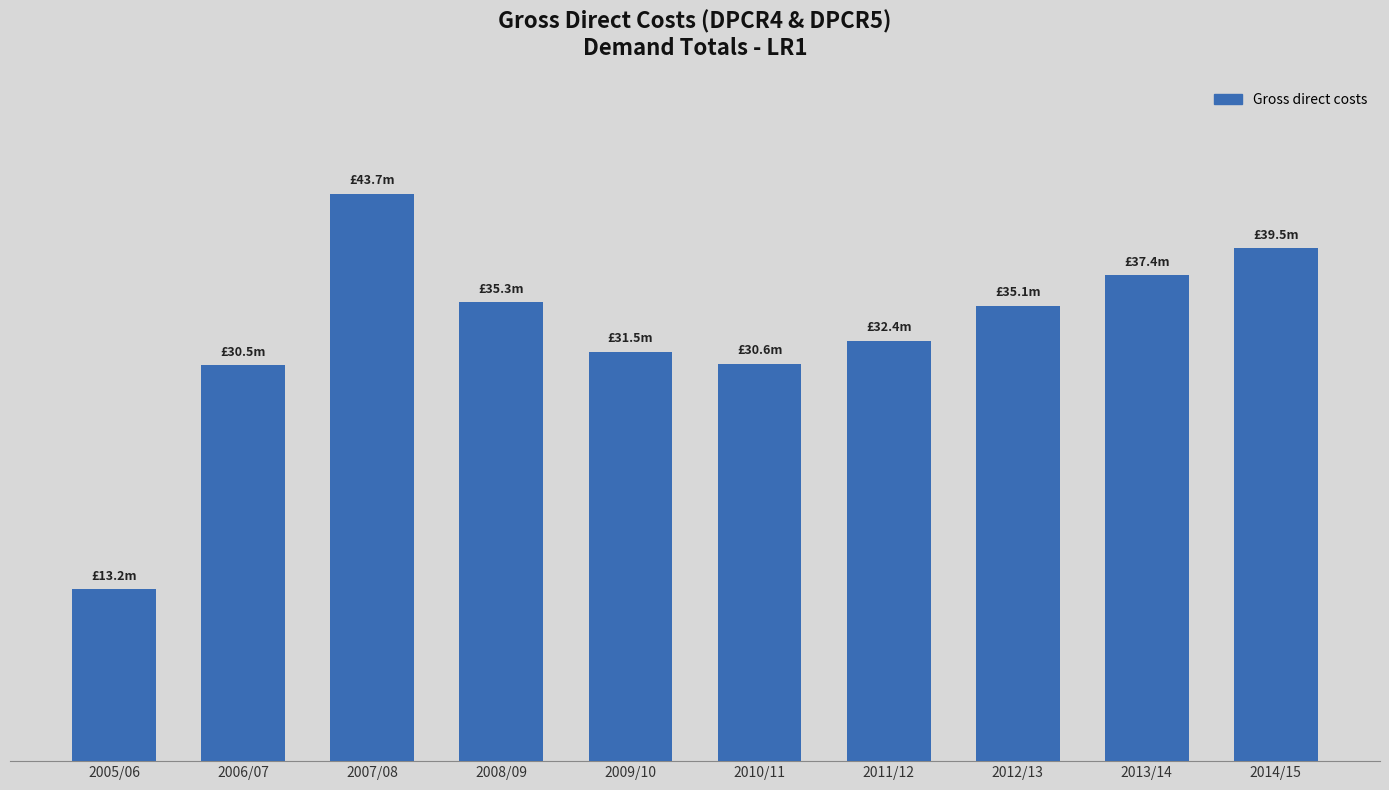

Rank the categories by value from highest to lowest.

2007/08, 2014/15, 2013/14, 2008/09, 2012/13, 2011/12, 2009/10, 2010/11, 2006/07, 2005/06